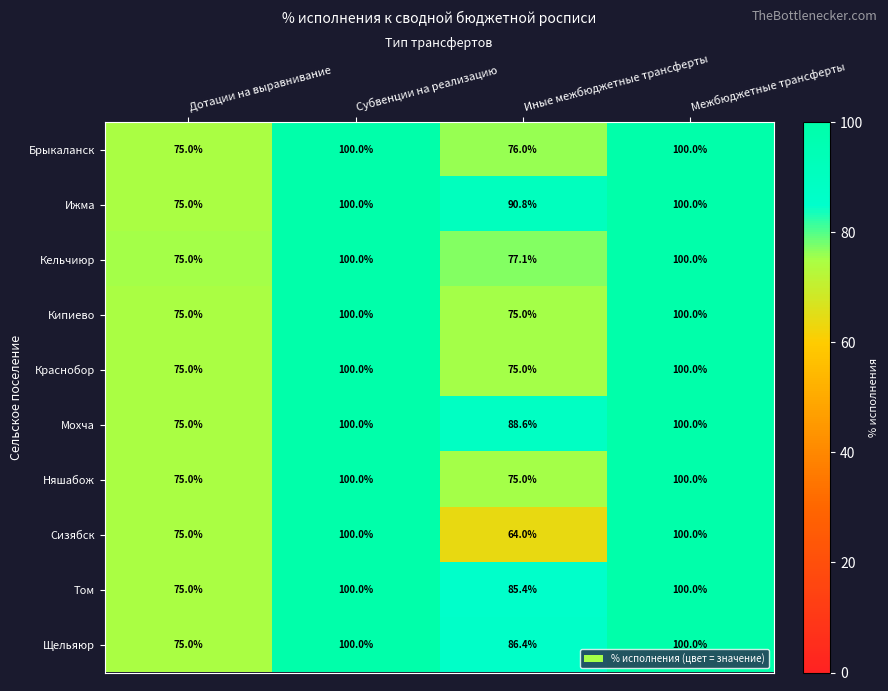

What is the sum of all Няшабож values?

350.0